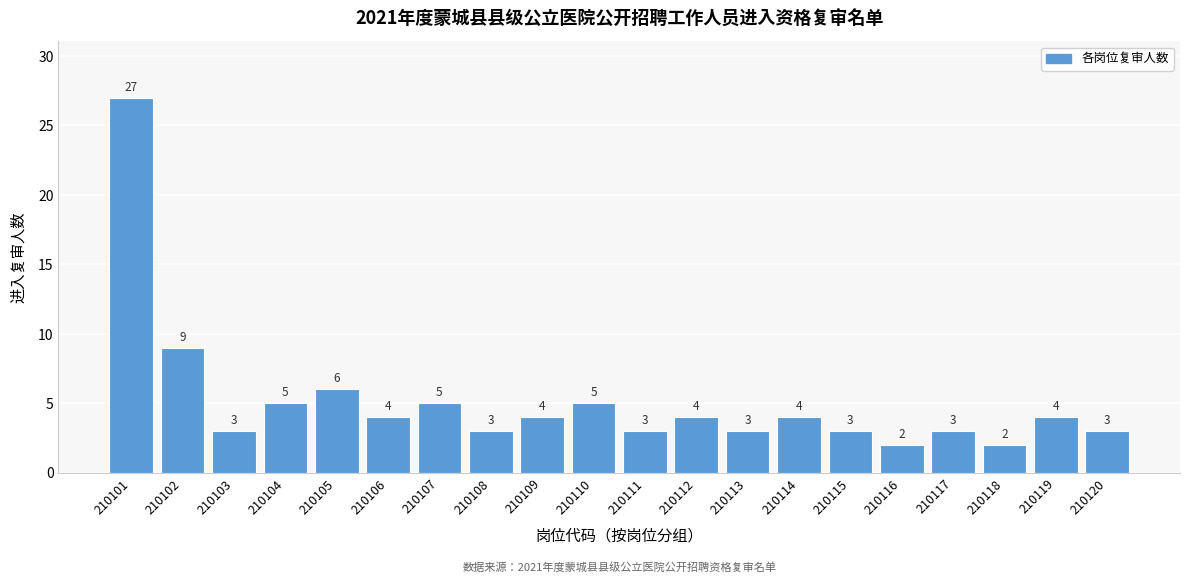

Reading left to right, transcribe all the data shown in this chart.

27	9	3	5	6	4	5	3	4	5	3	4	3	4	3	2	3	2	4	3